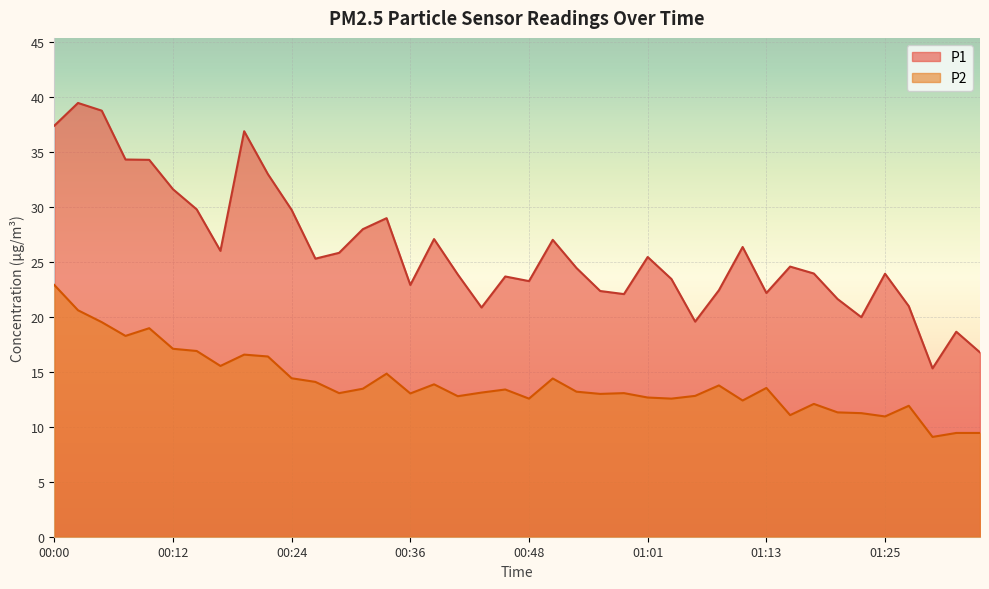

Which series has the largest total across all categories?

P1